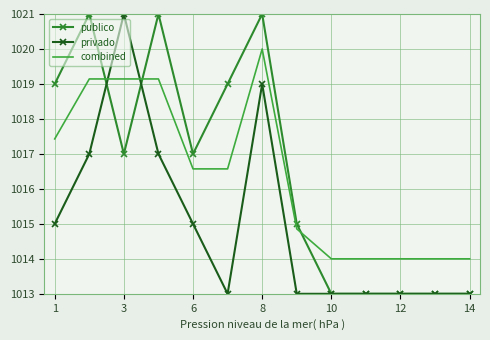

What is the maximum value shown in the chart?

1021.0